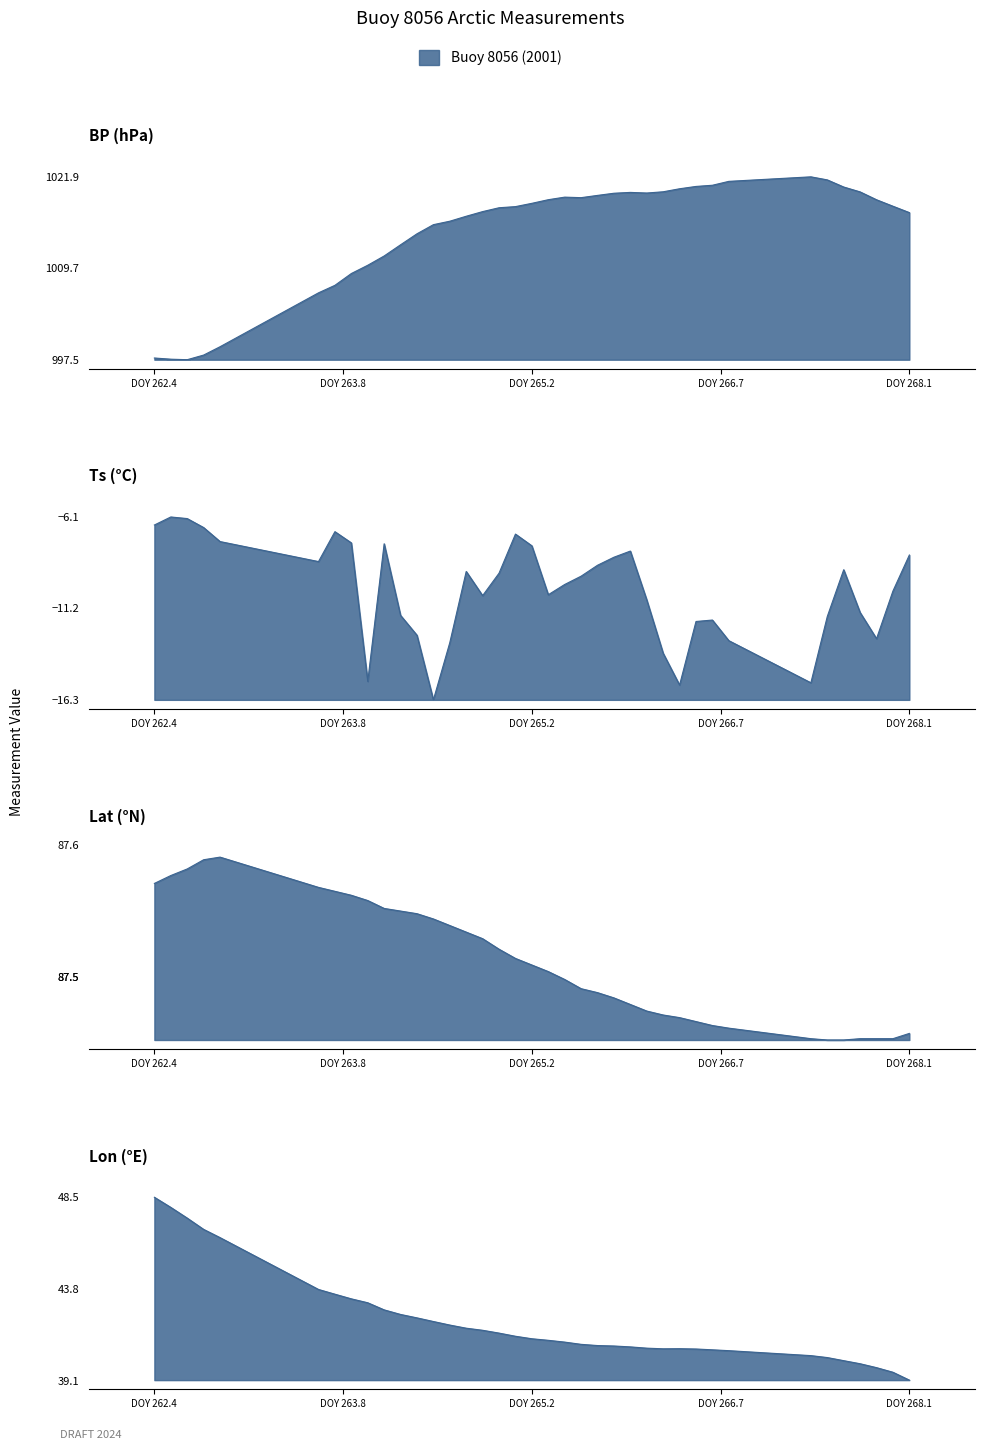

What is the sum of all Lon values?

1599.4